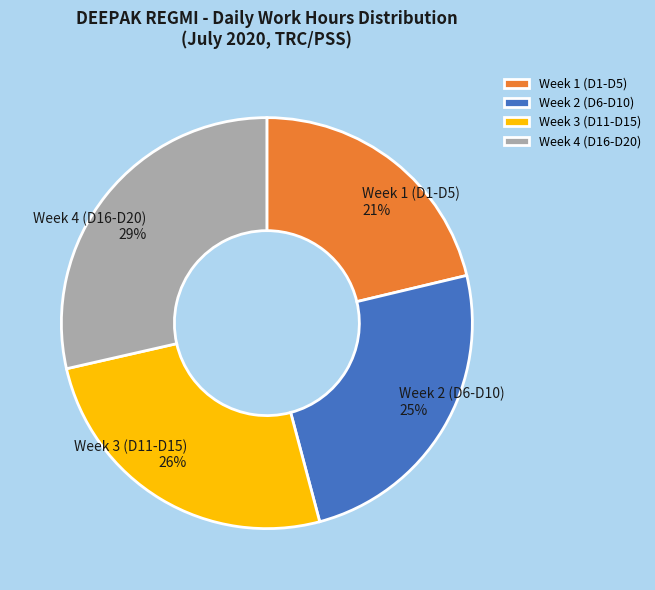

To the nearest percent, what is the average slice percentage?

25%